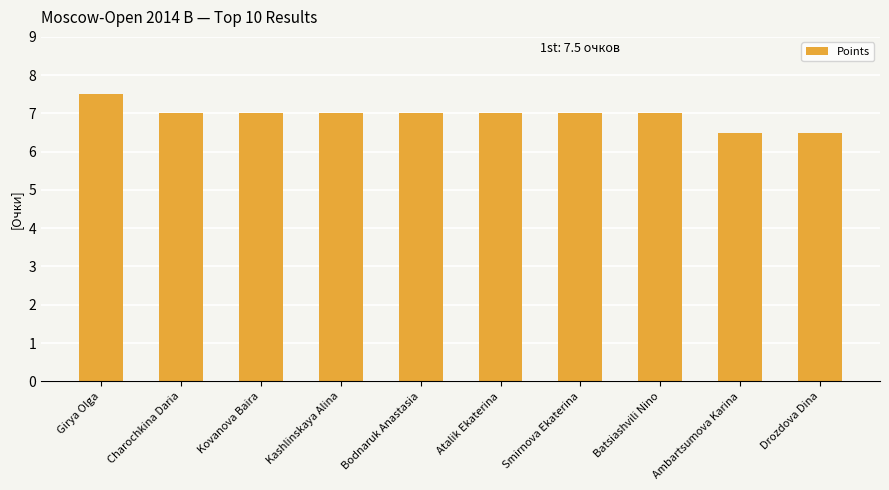

Are the bars grouped side by side (vs. stacked)?

No